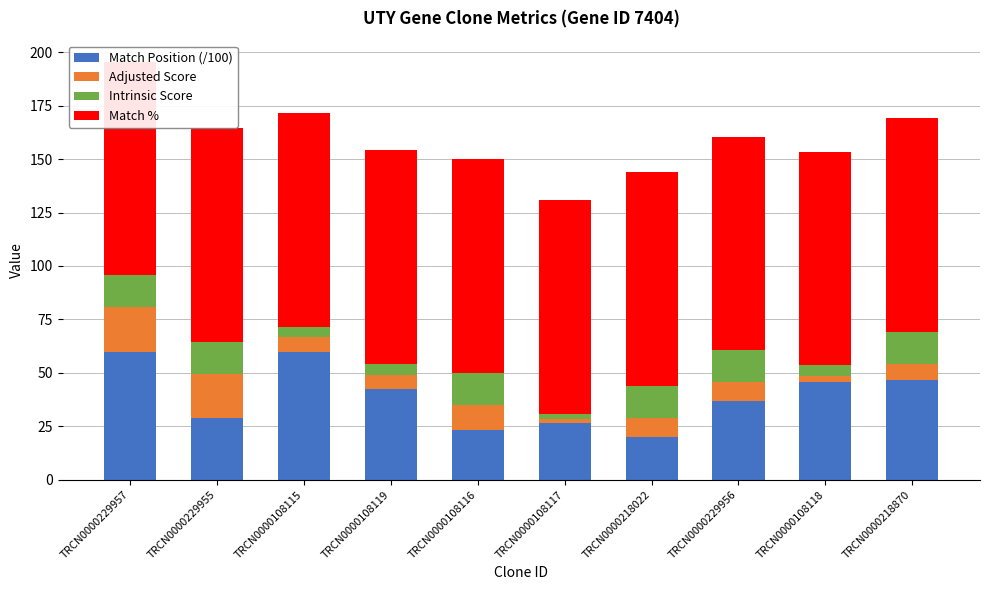

At which label is Match % closest to 100?

TRCN0000229957